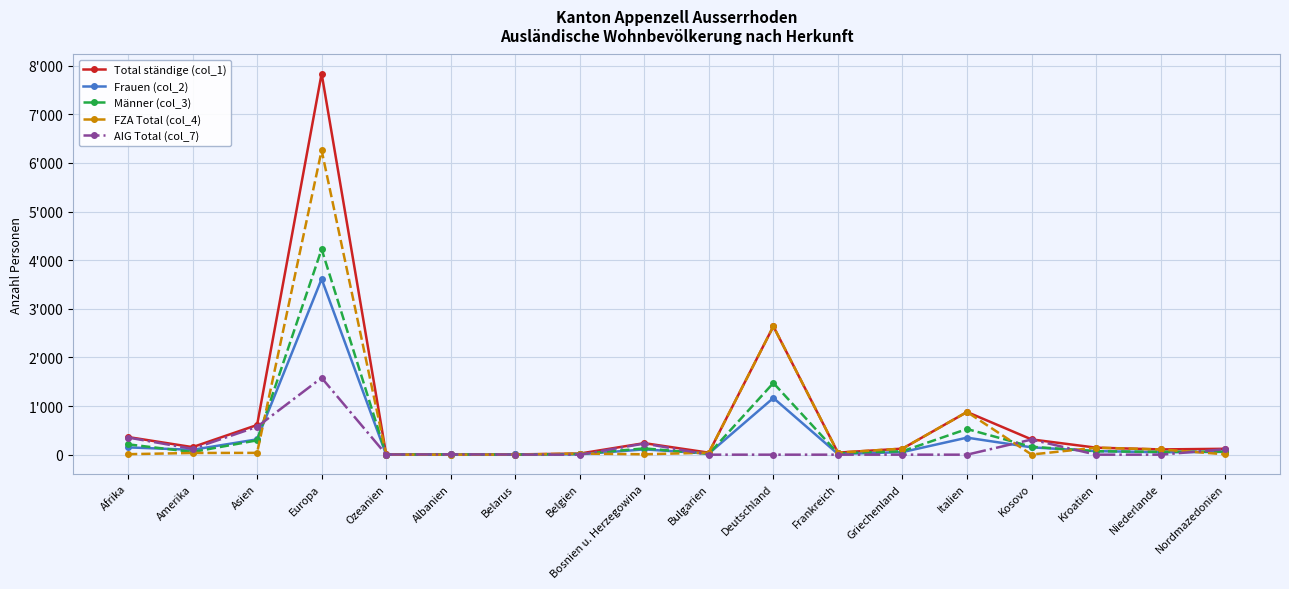

Is this an area chart (filled region under the line)?

No